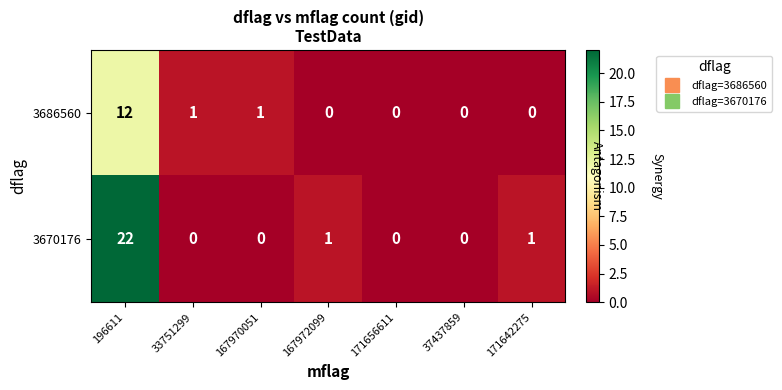

The value of 3670176 at 196611 is 39. True or false?

False